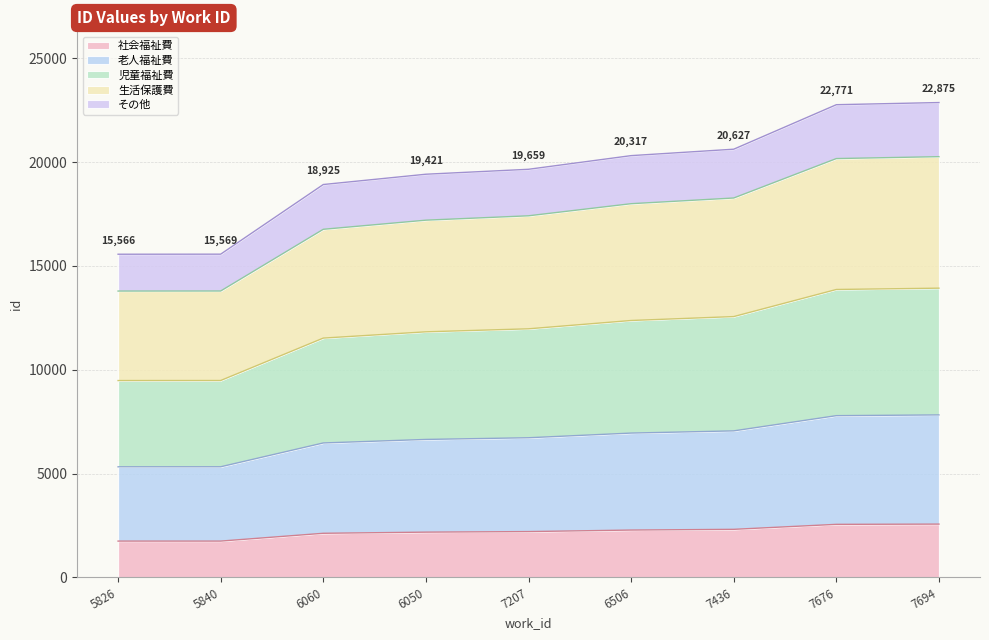

At which label does the data first exceed 11972?

7207